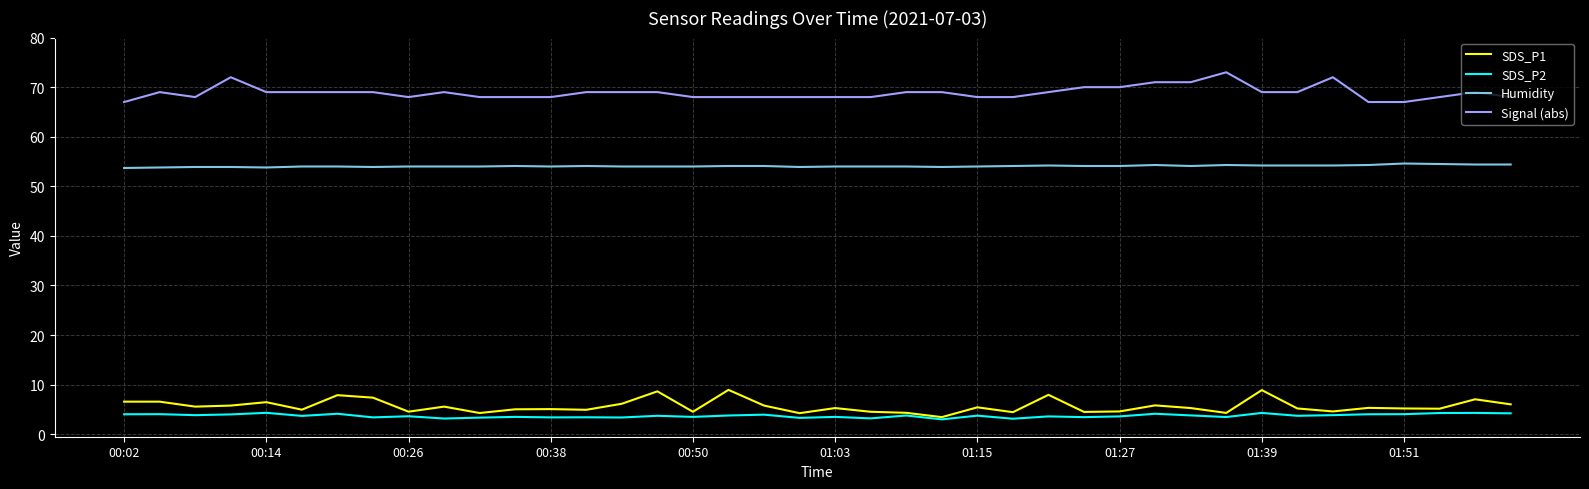

List the series in order of their peak value, highest first.

Signal (abs), Humidity, SDS_P1, SDS_P2